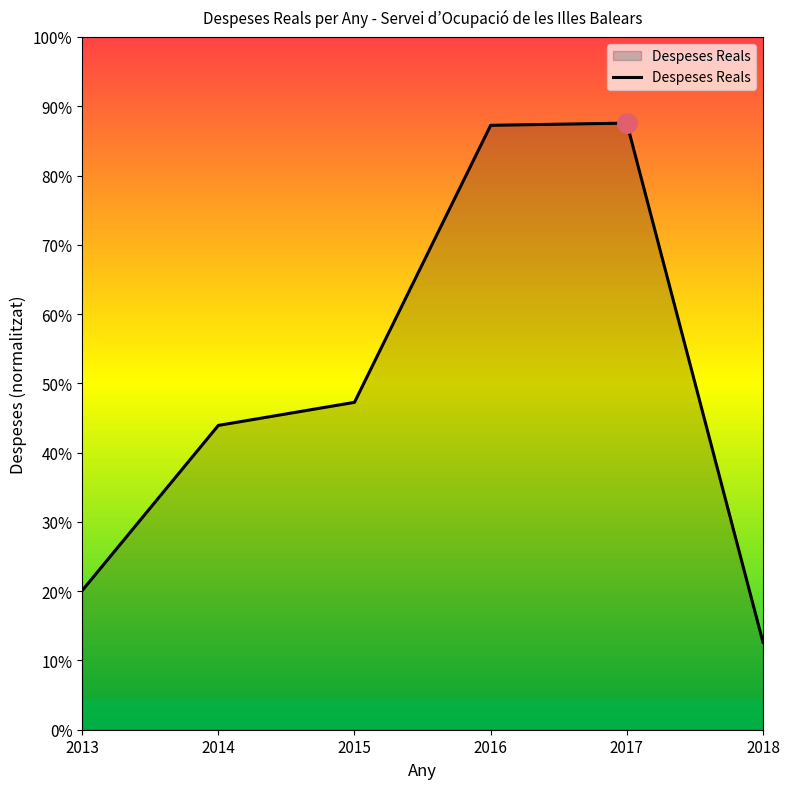

Rank the categories by value from lowest to highest.

2018, 2013, 2014, 2015, 2016, 2017